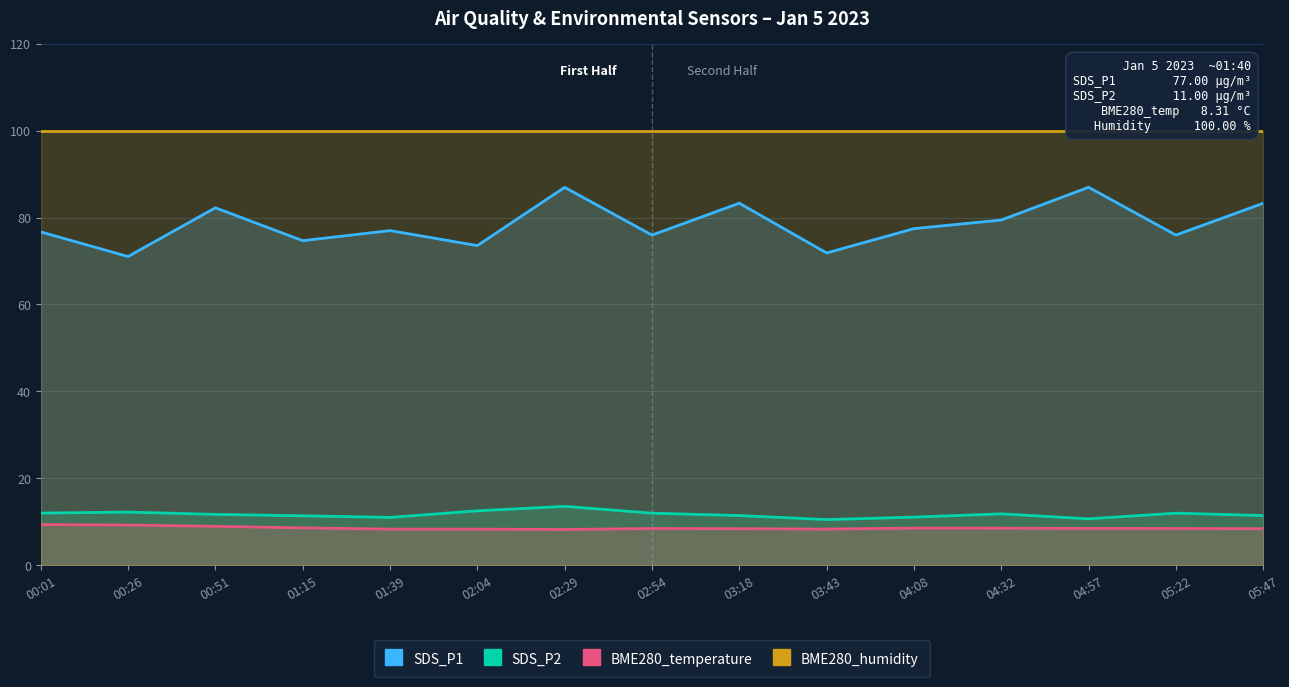

What is the value of the SDS_P2 point at the 3rd from the left?

11.7